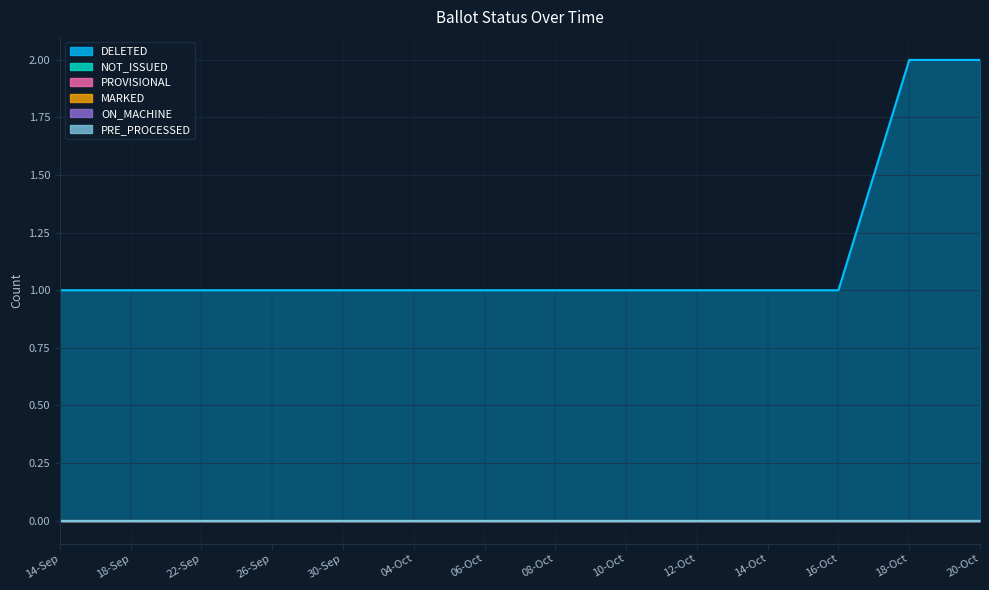

What position from the left is 06-Oct?

7